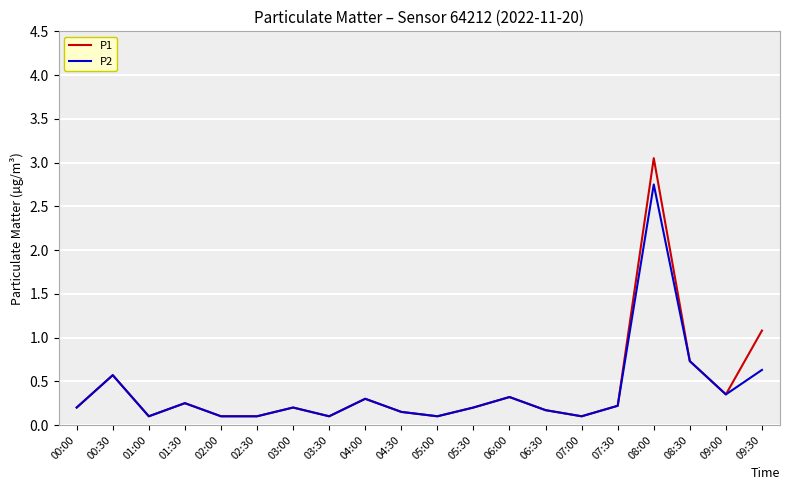

What position from the right is 09:00?

2